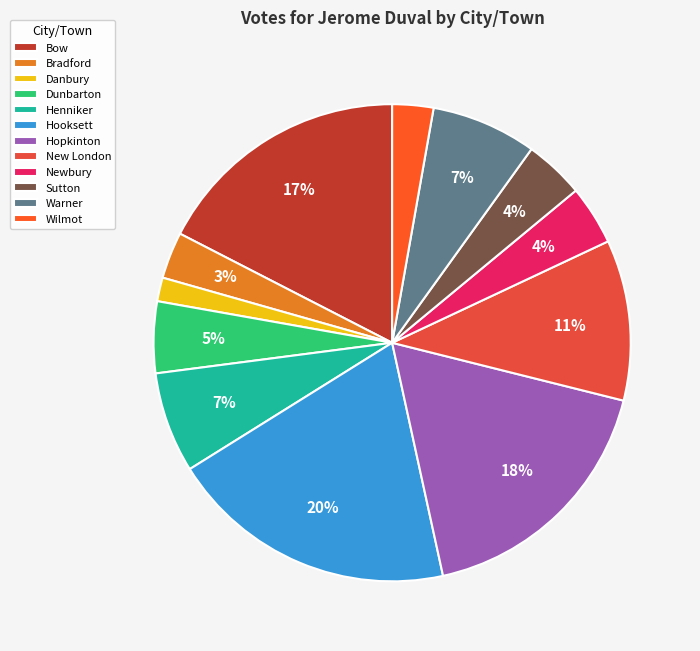

Does Bradford represent more than half of the total?

No